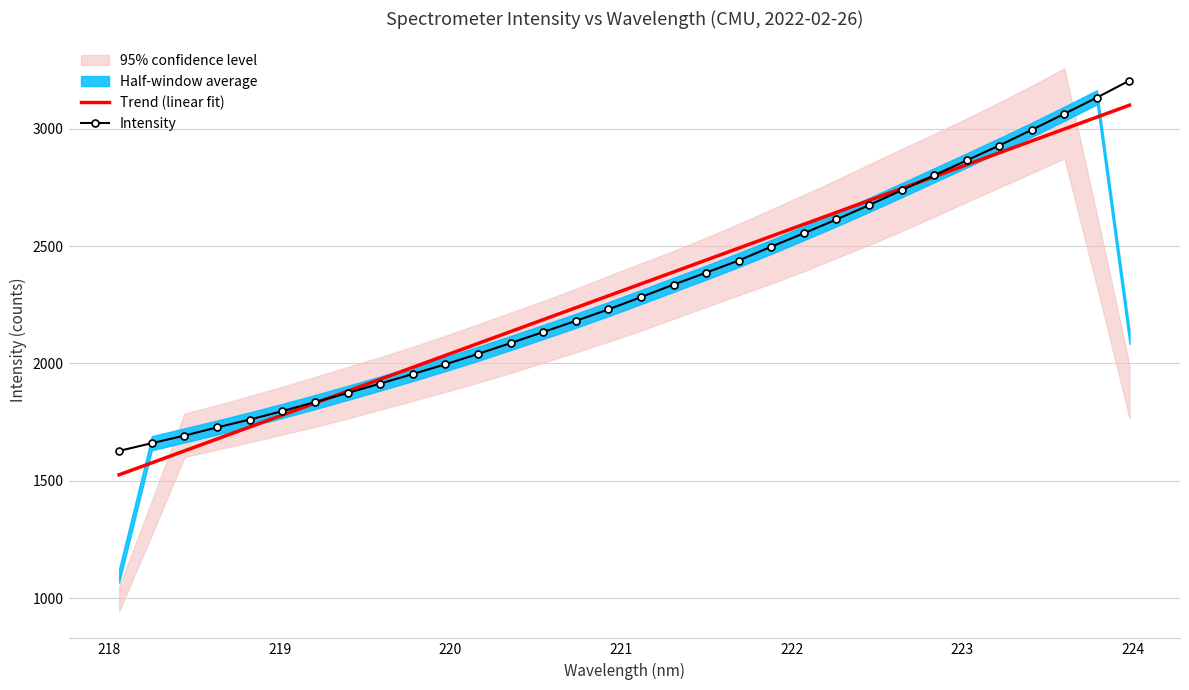

What is the highest value of the Trend (linear fit) series?

3100.2